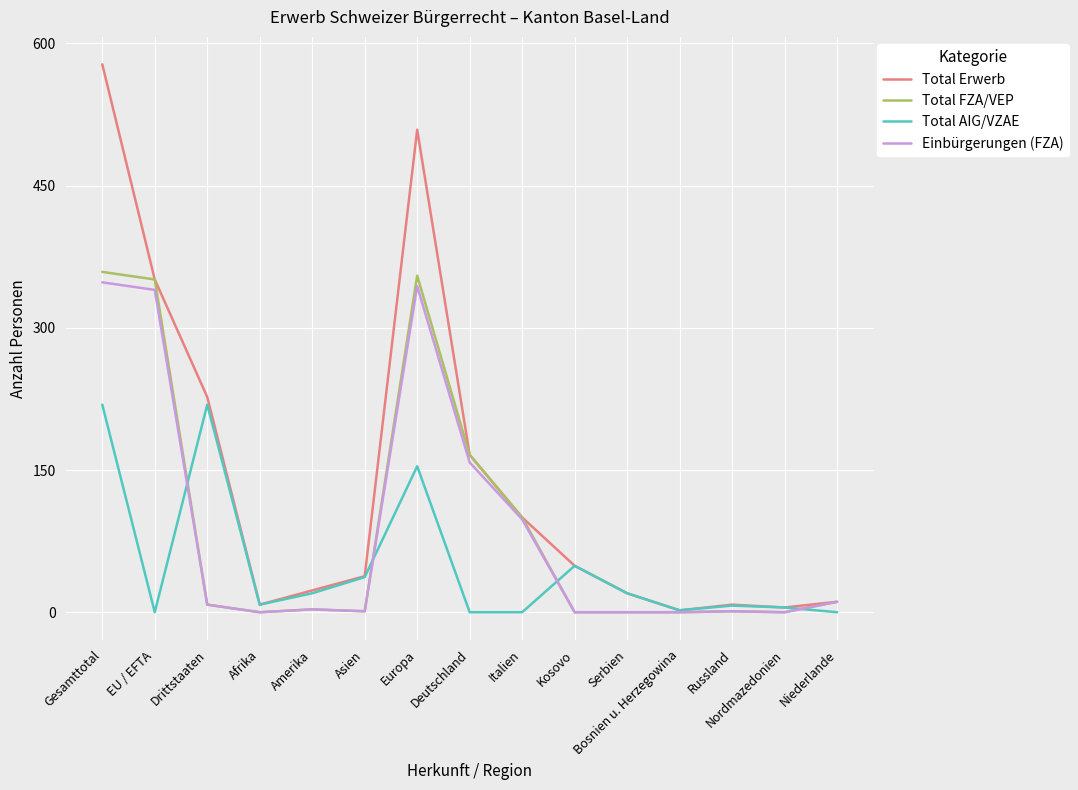

What is the average value of the Total AIG/VZAE series?

49